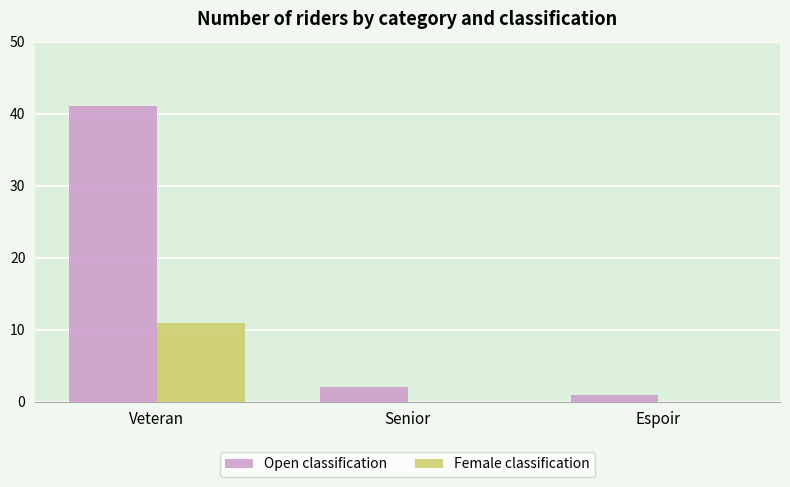

Which series has the largest range (max minus min)?

Open classification